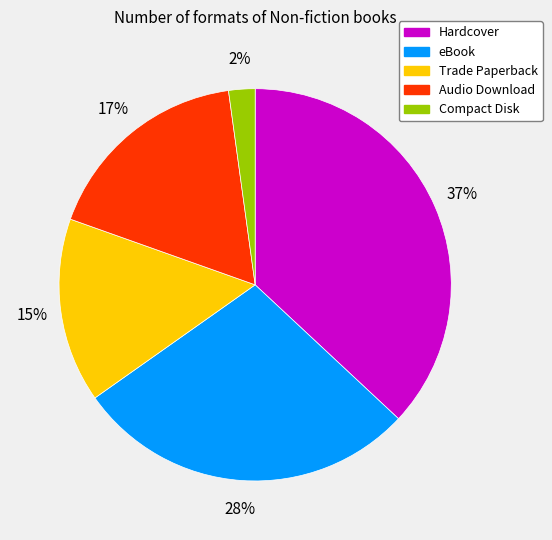

Is the sum of eBook and Compact Disk greater than half?

No